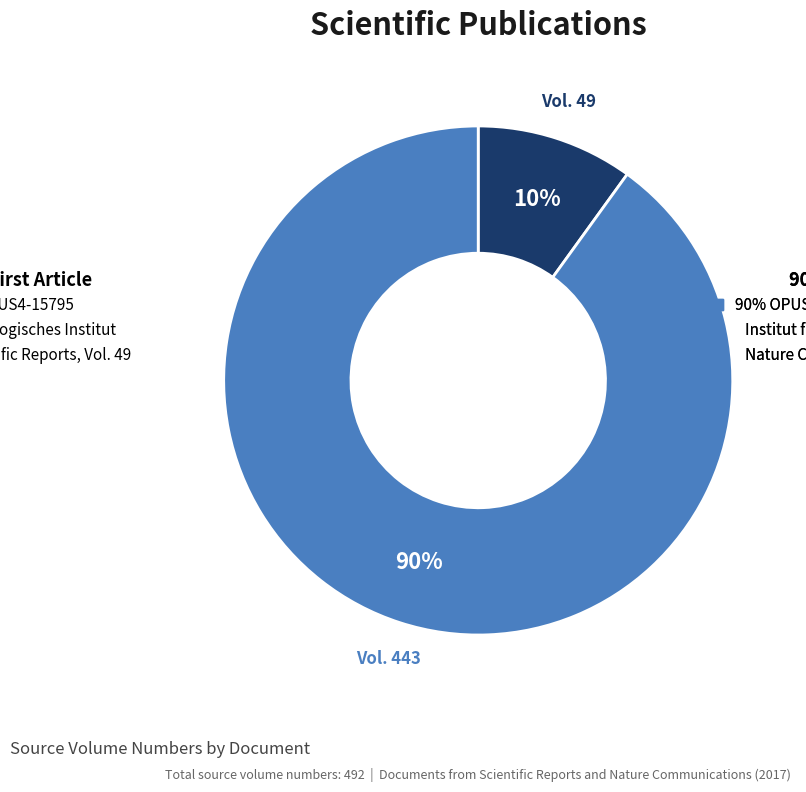

To the nearest percent, what is the average slice percentage?

50%